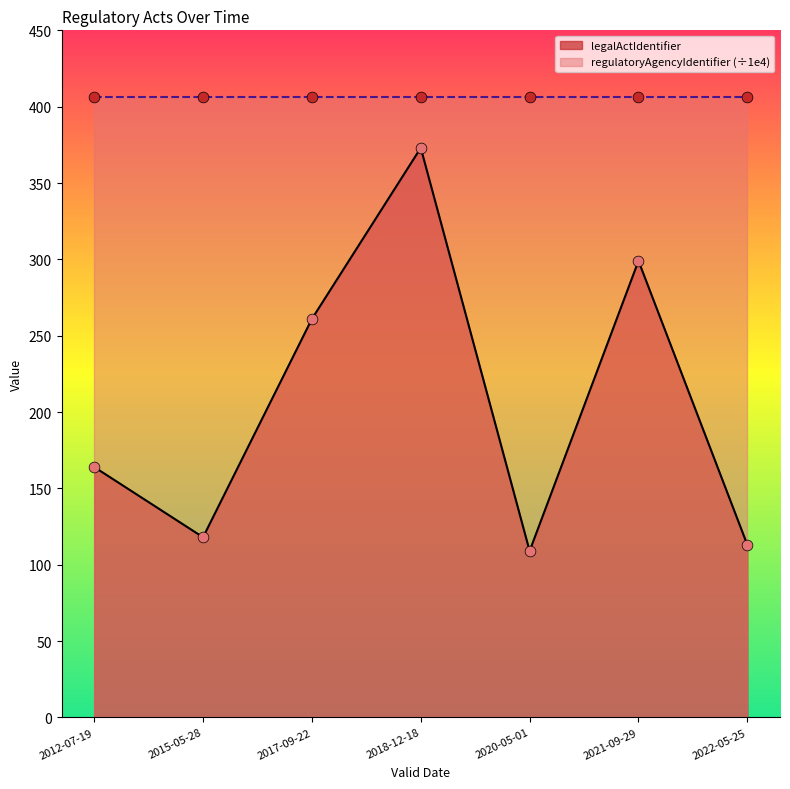

What is the change in value from 2015-05-28 to 2018-12-18?

+255